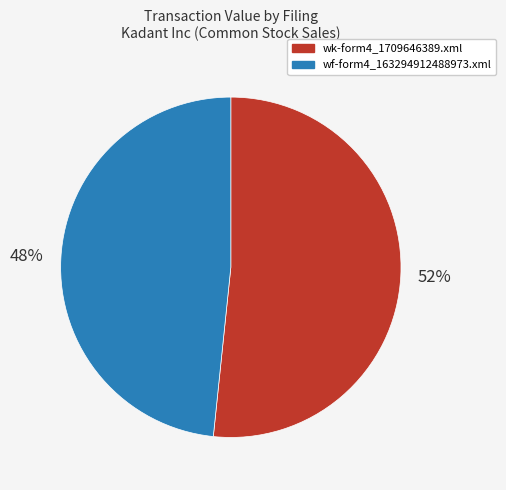

To the nearest percent, what percentage of the pie is wf-form4_163294912488973.xml?

48%